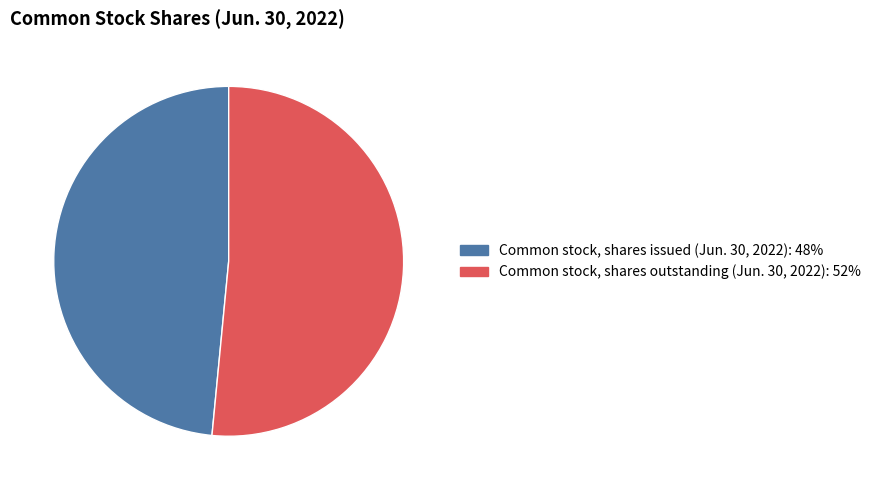

Rank the categories by value from lowest to highest.

Common stock, shares issued (Jun. 30, 2022), Common stock, shares outstanding (Jun. 30, 2022)